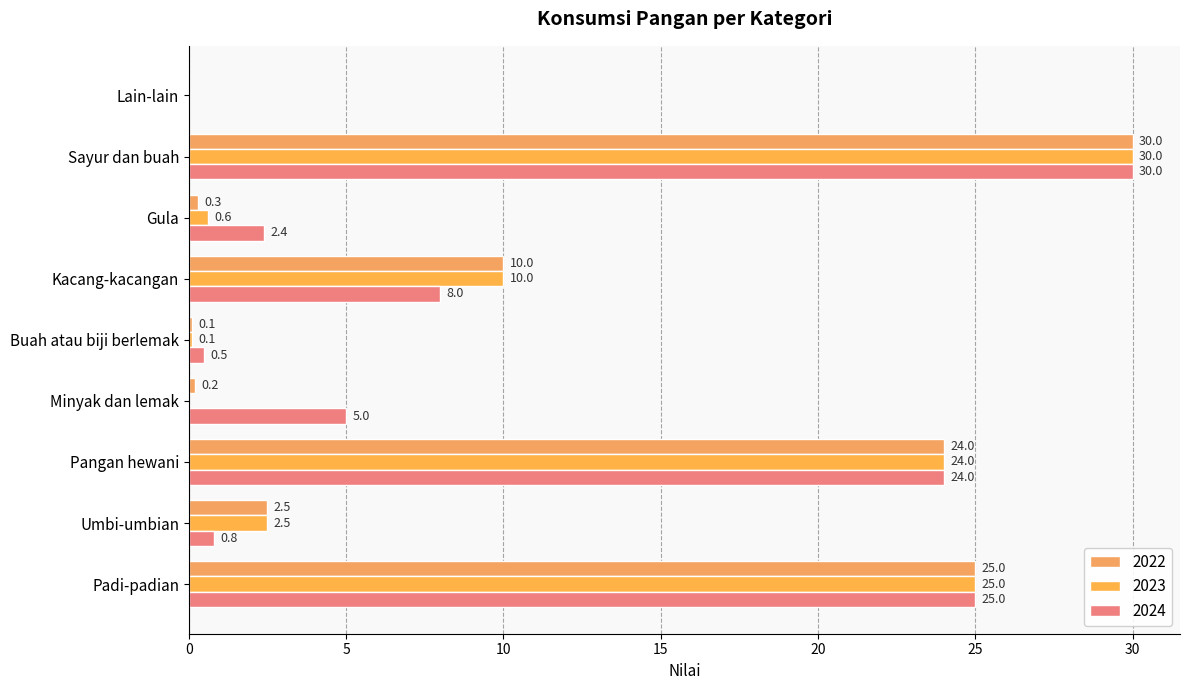

Count the number of data series in this chart.

3